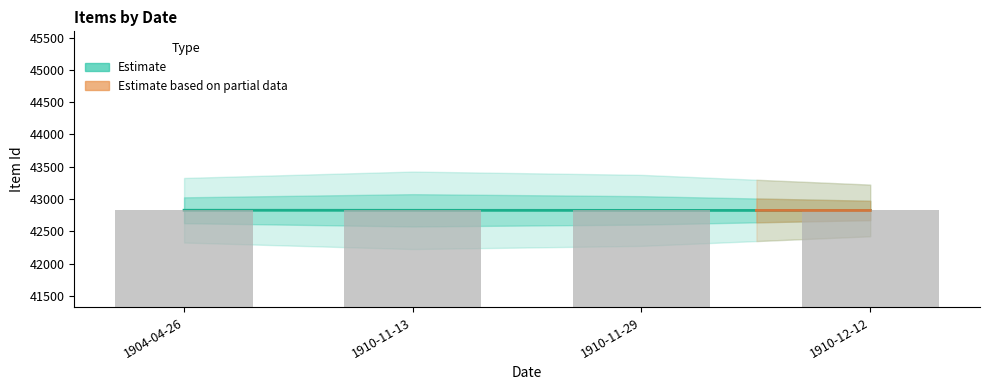

How many data points are less than 42826?

2